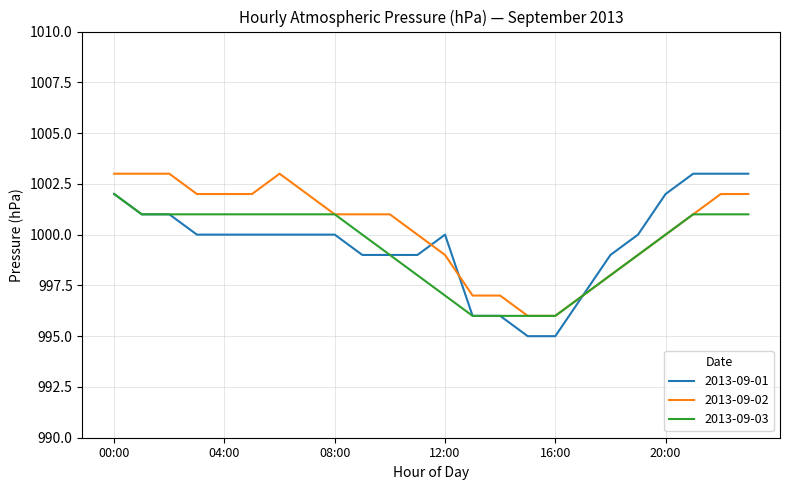

What is the minimum value shown in the chart?

995